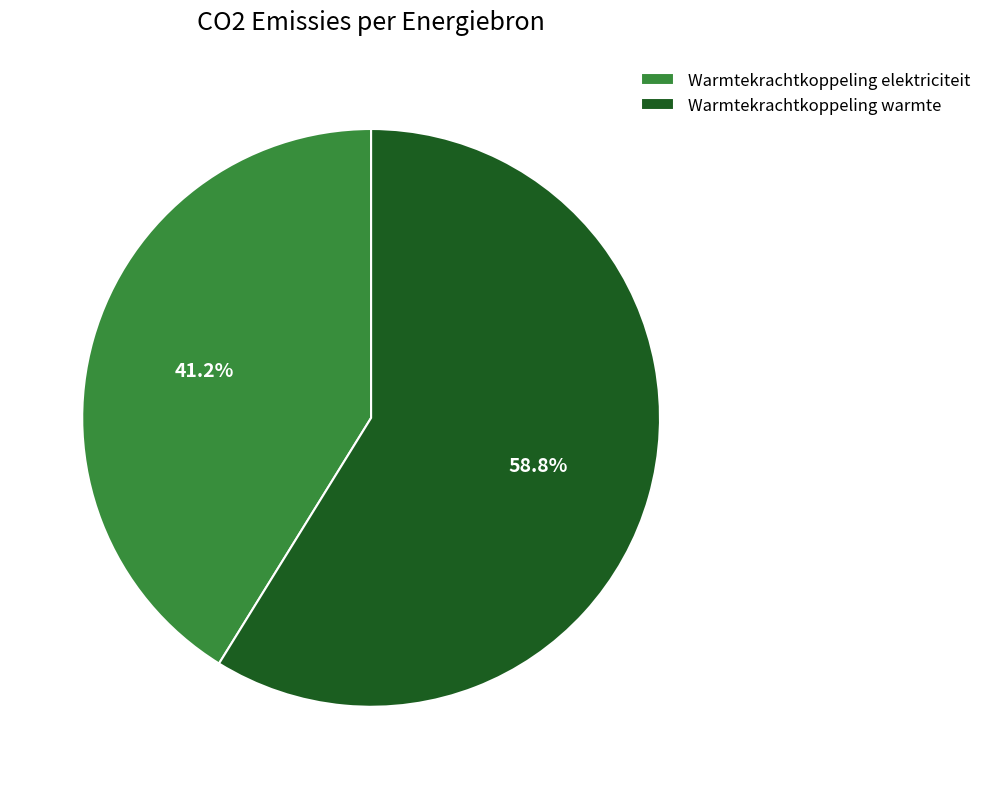

Rank the categories by value from highest to lowest.

Warmtekrachtkoppeling warmte, Warmtekrachtkoppeling elektriciteit